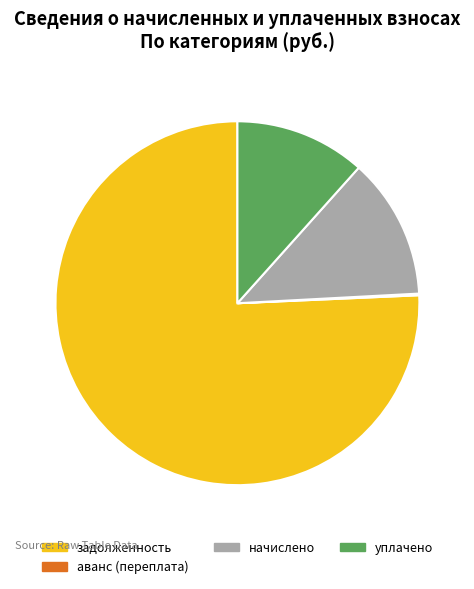

True or false: задолженность accounts for 76% of the total.

True